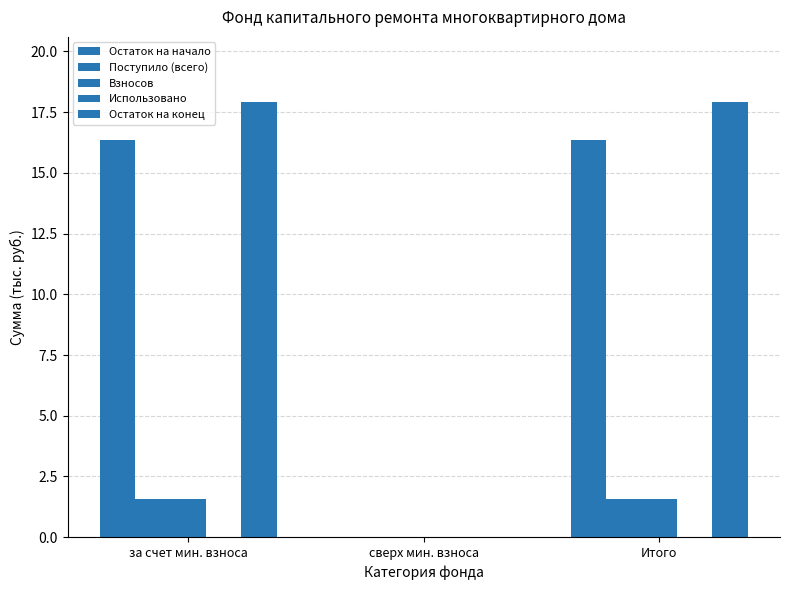

Rank the series by their maximum value, from highest to lowest.

Остаток на конец, Остаток на начало, Поступило (всего), Взносов, Использовано